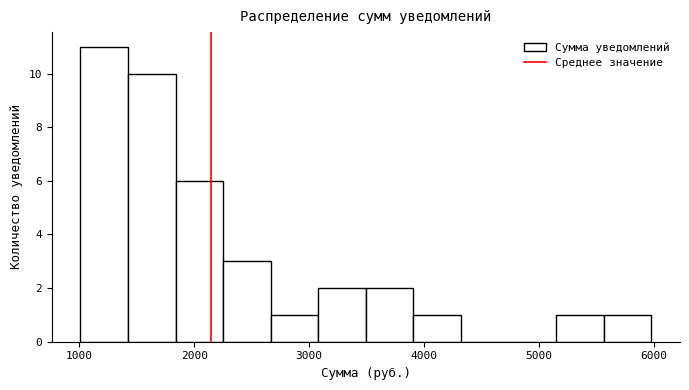

Reading left to right, list every bar in this chart as the range it spans on the x-axis followed by its height. Neither the bar edges nor the heights are printed on the chart, so give them approximately, as read against the axes.

1000 to 1400: 11
1400 to 1800: 10
1800 to 2300: 6
2300 to 2700: 3
2700 to 3100: 1
3100 to 3500: 2
3500 to 3900: 2
3900 to 4300: 1
4300 to 4700: 0
4700 to 5100: 0
5100 to 5600: 1
5600 to 6000: 1